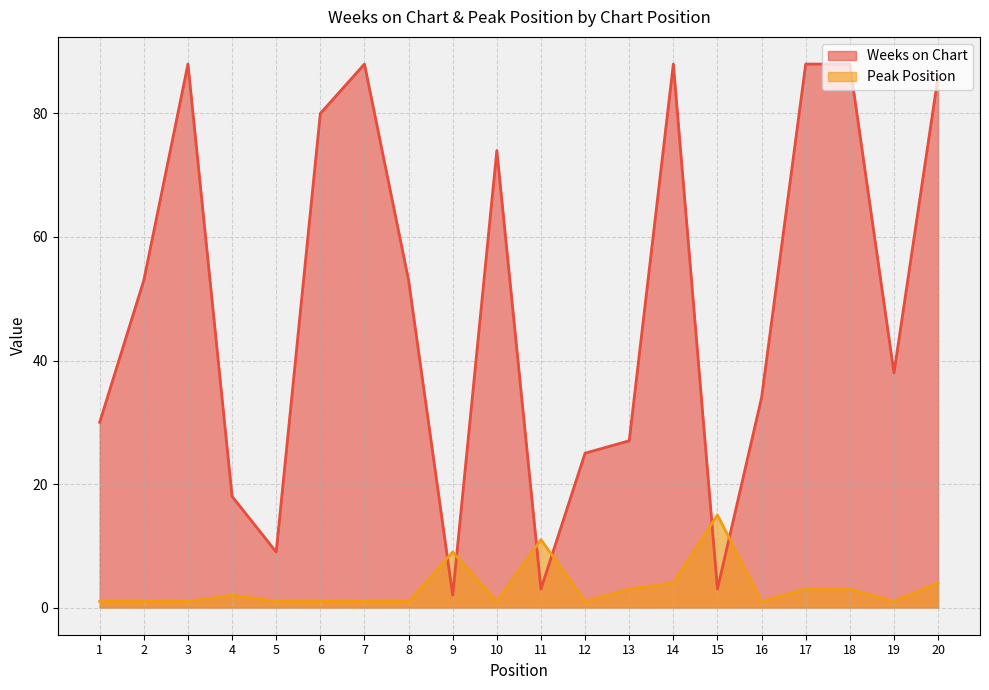

At which category does Weeks on Chart reach its first local peak?

3